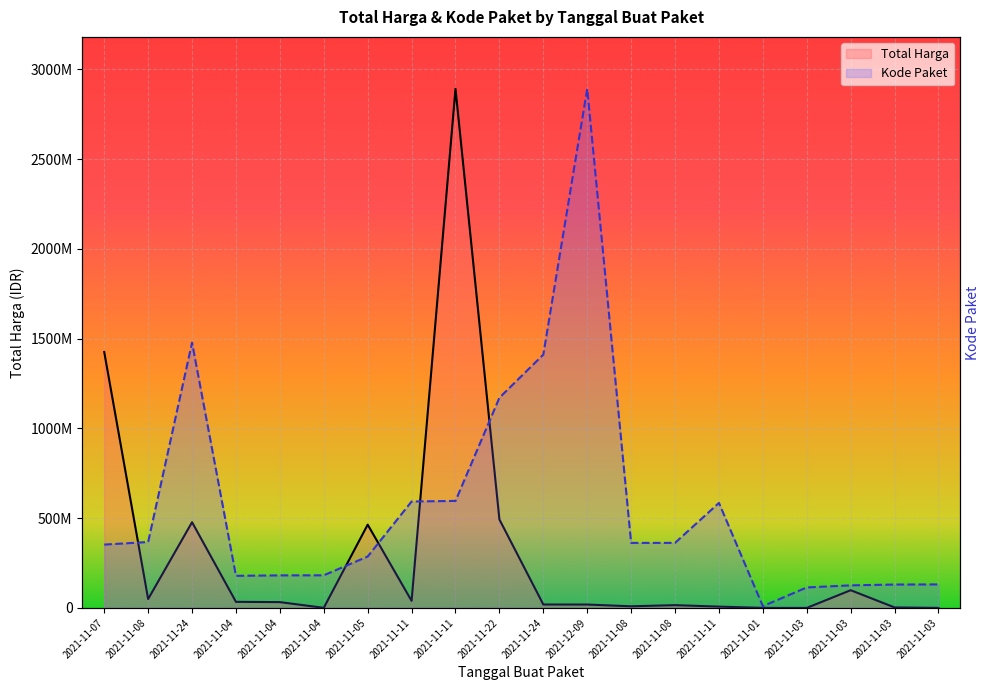

Reading left to right, transcribe all the data shown in this chart.

Total Harga: 1425867900.0	49730040.0	477600000.0	34000000.0	32441200.0	577875.0	464002100.0	39440000.0	2892122000.0	493000000.0	19175000.0	18900000.0	9180000.0	15513960.0	7401240.0	333600.0	78000.0	98772570.0	2772000.0	265000.0
Kode Paket: 352883521.5	367273231.7	1477840024.8	178927446.8	181360692.3	181822169.9	286367820.0	593019677.6	596250020.7	1171020357.2	1411261394.6	2892122000.0	362301859.5	362532598.3	585048701.0	9732981.9	114299608.2	125794595.4	130346442.5	131017682.6